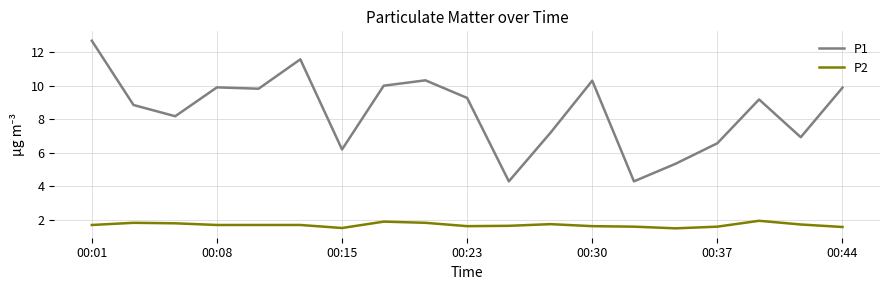

Which series has the largest total across all categories?

P1